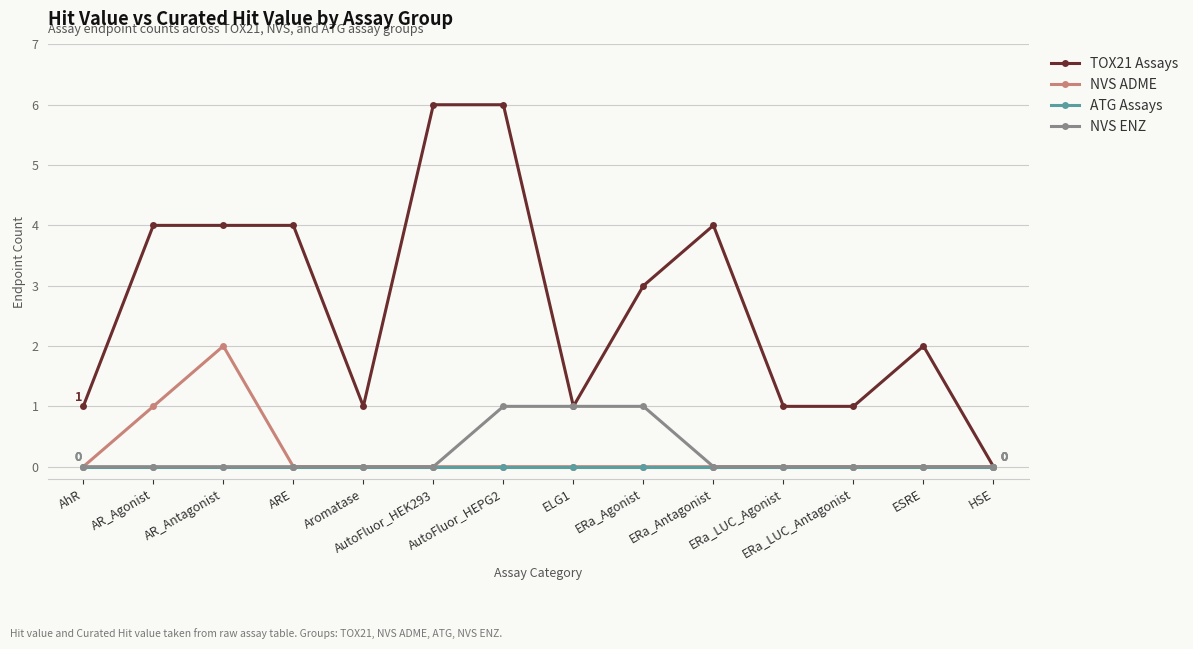

Which series has the largest total across all categories?

TOX21 Assays